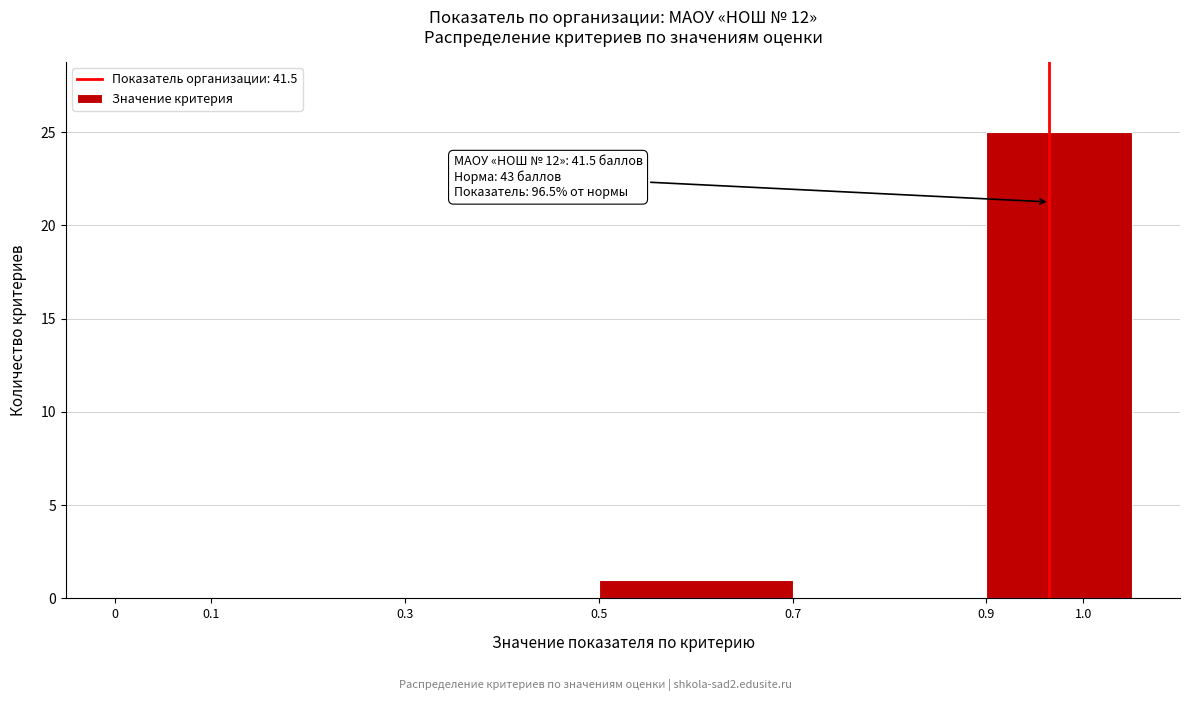

Over which range of the x-axis is the bar tallest?

0.90 to 1.05